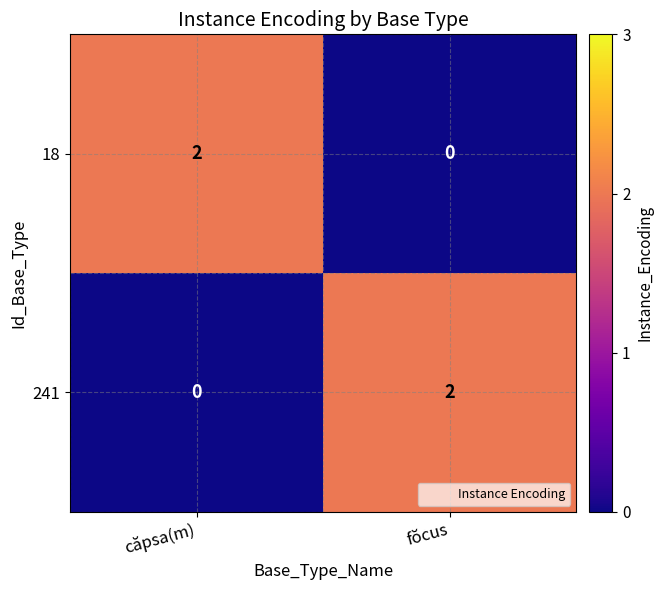

The 18 series shows 3 at căpsa(m). True or false?

False